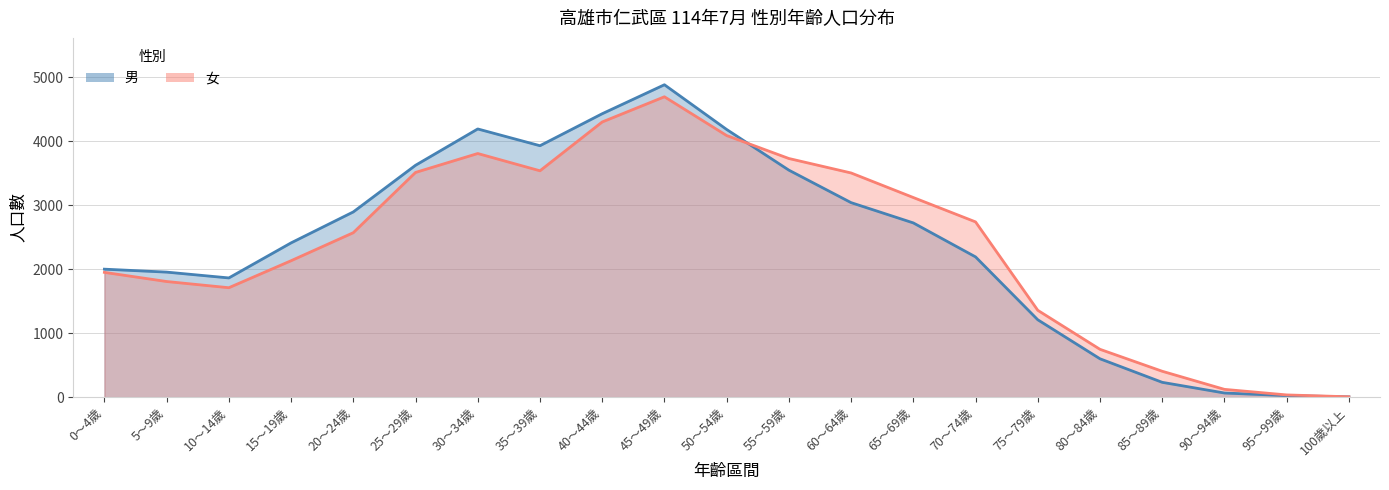

The 女 series shows 3505 at 60～64歲. True or false?

True